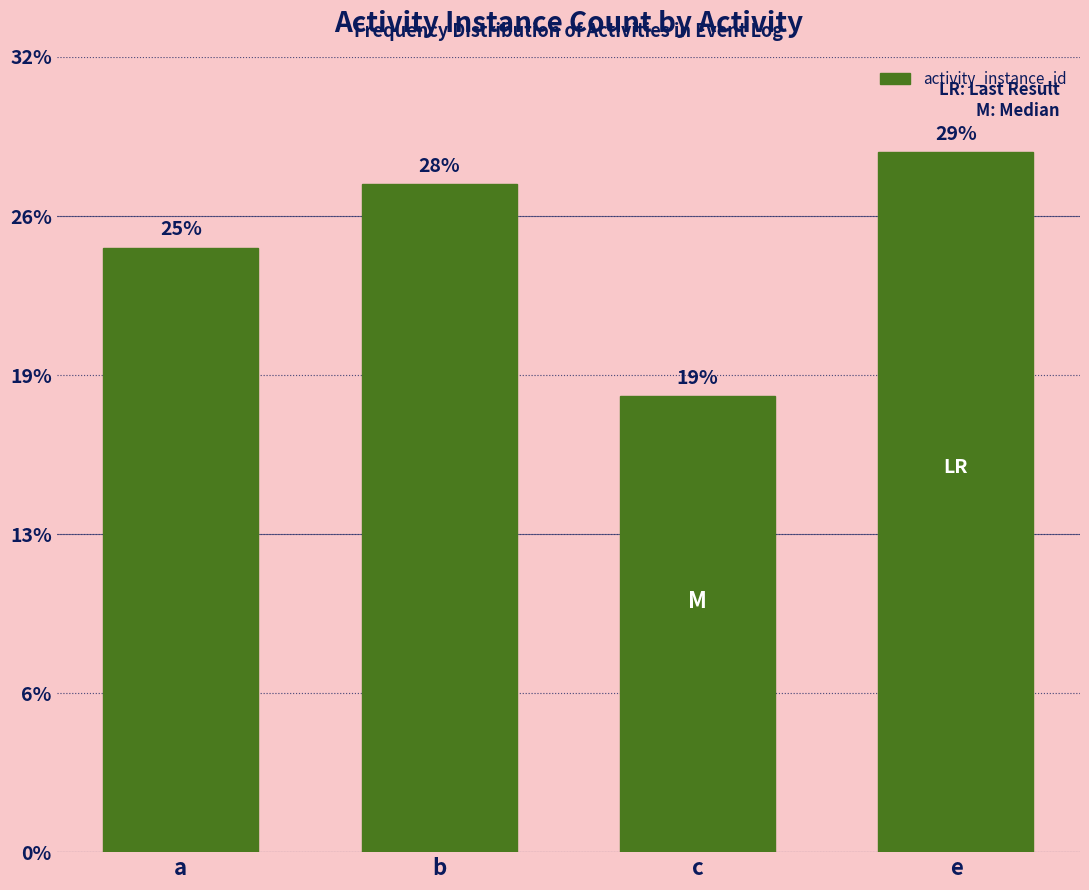

True or false: the data shows 30 at a.

False